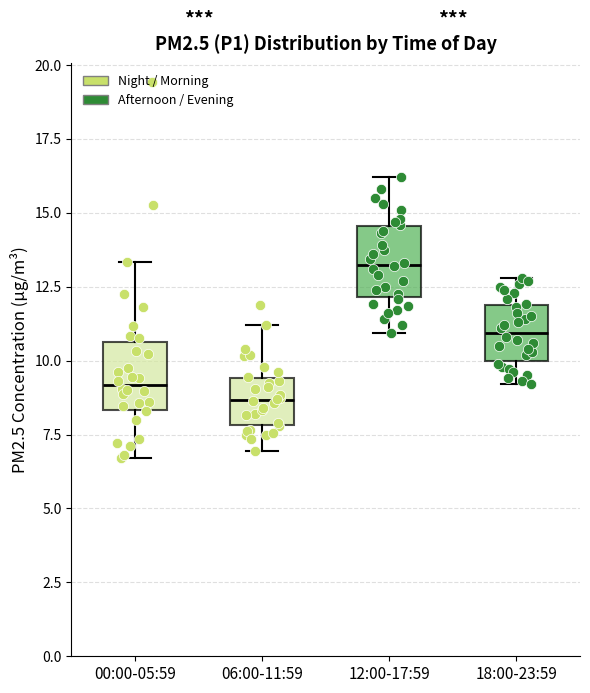

Which box has the highest median line?

12:00-17:59